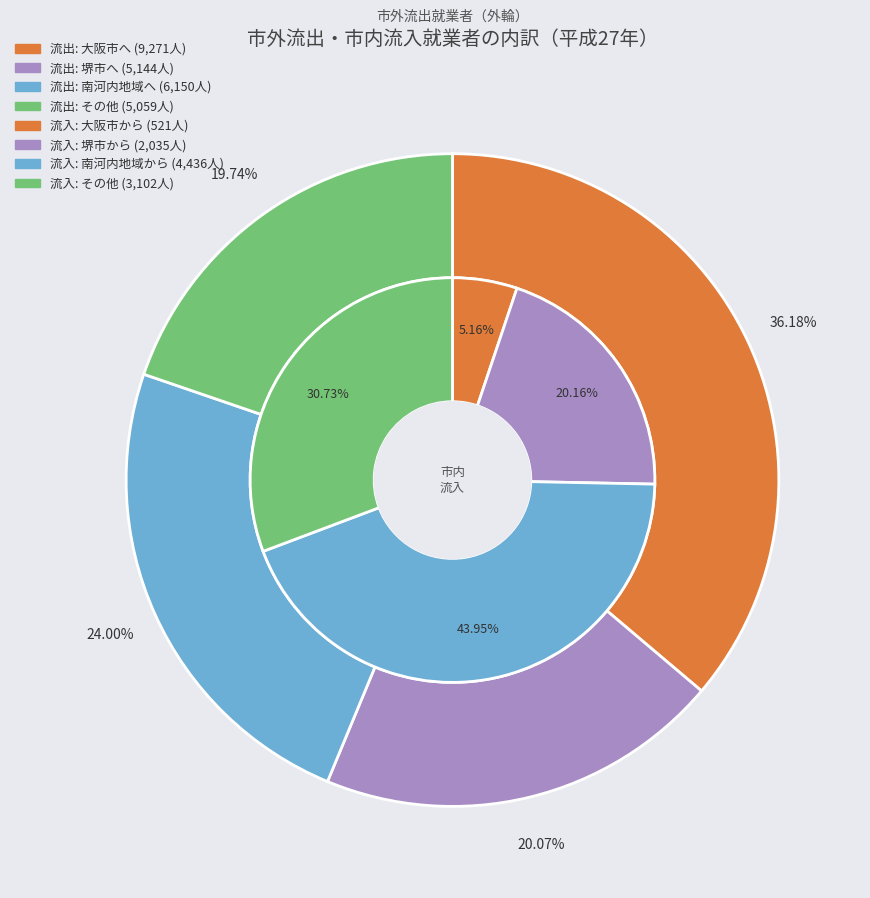

To the nearest percent, what is the combined percentage of その他 and 南河内地域へ?

44%